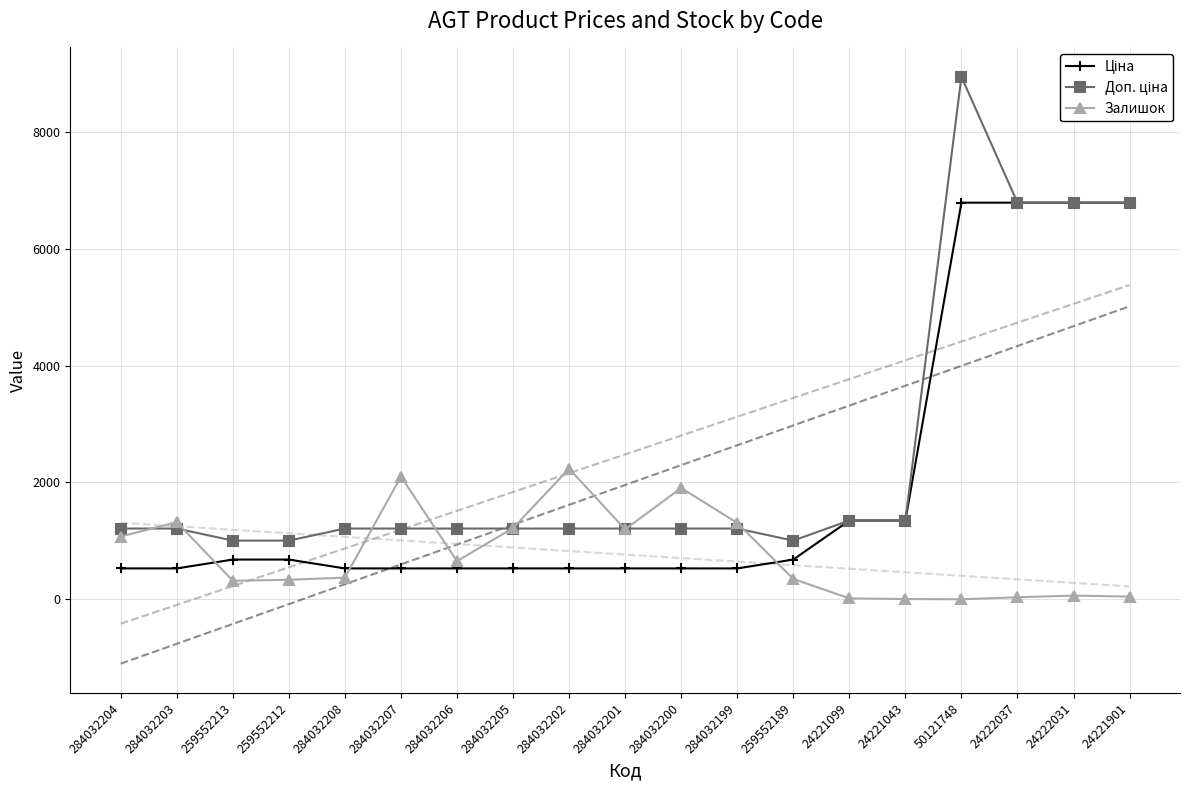

Reading left to right, transcribe all the data shown in this chart.

Ціна: 528.2	528.2	679.8	679.8	528.2	528.2	528.2	528.2	528.2	528.2	528.2	528.2	679.8	1347.9	1347.9	6787.1	6787.1	6787.1	6787.1
Доп. ціна: 1210.7	1210.7	1004.1	1004.1	1210.7	1210.7	1210.7	1210.7	1210.7	1210.7	1210.7	1210.7	1004.1	1348.0	1348.0	8941.2	6787.1	6787.1	6787.1
Залишок: 1074.0	1319.0	317.0	334.0	371.0	2099.0	653.0	1219.0	2235.0	1197.0	1905.0	1307.0	348.0	16.0	4.0	0.0	35.0	63.0	46.0